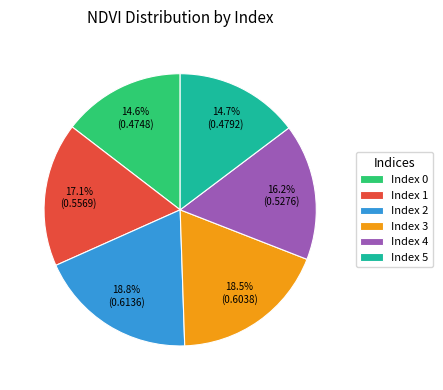

Does any single category account for the majority?

No